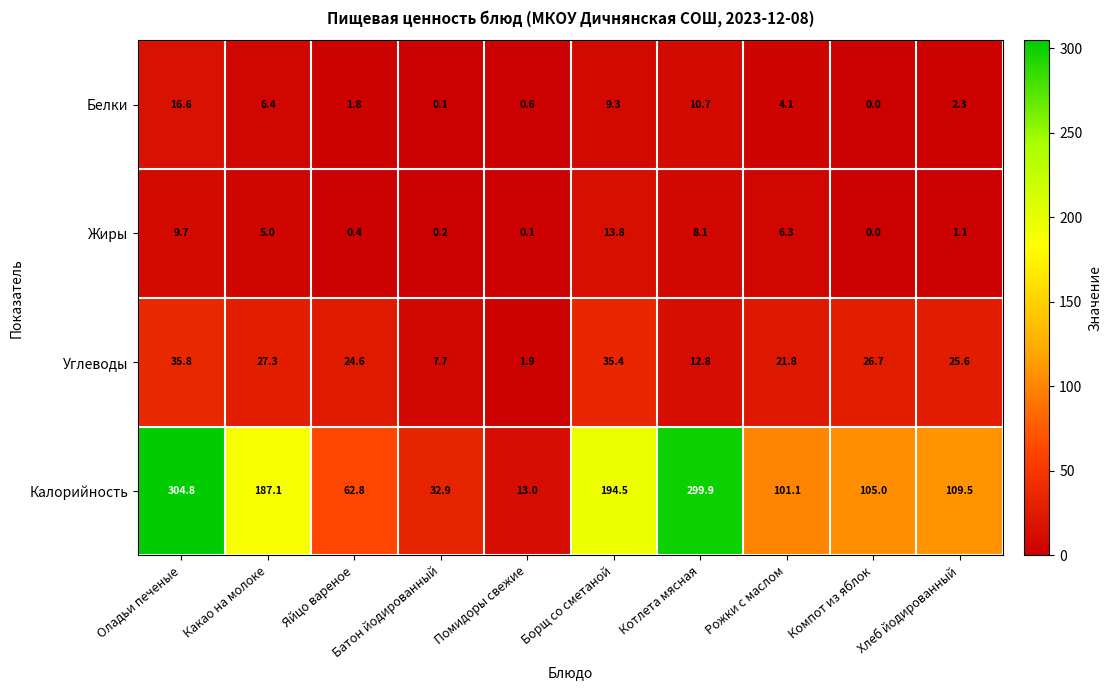

What is the difference between the Калорийность values at Помидоры свежие and Яйцо вареное?

49.8